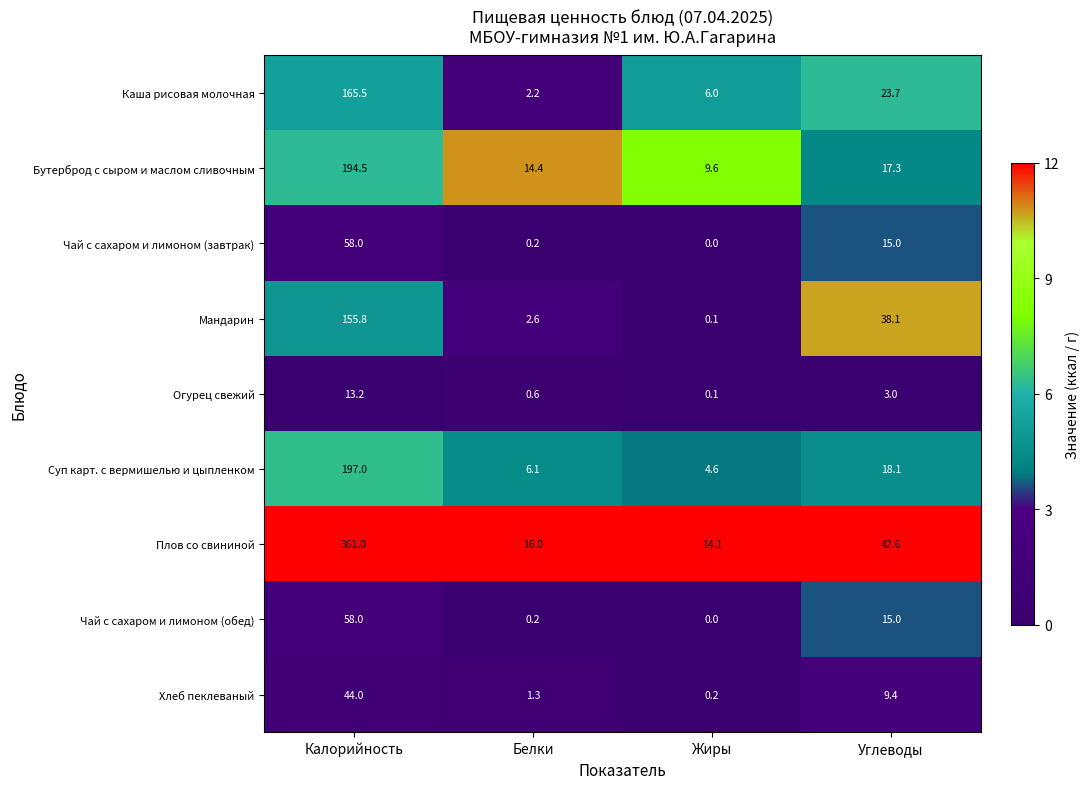

Which series has the widest spread of values?

Плов со свининой